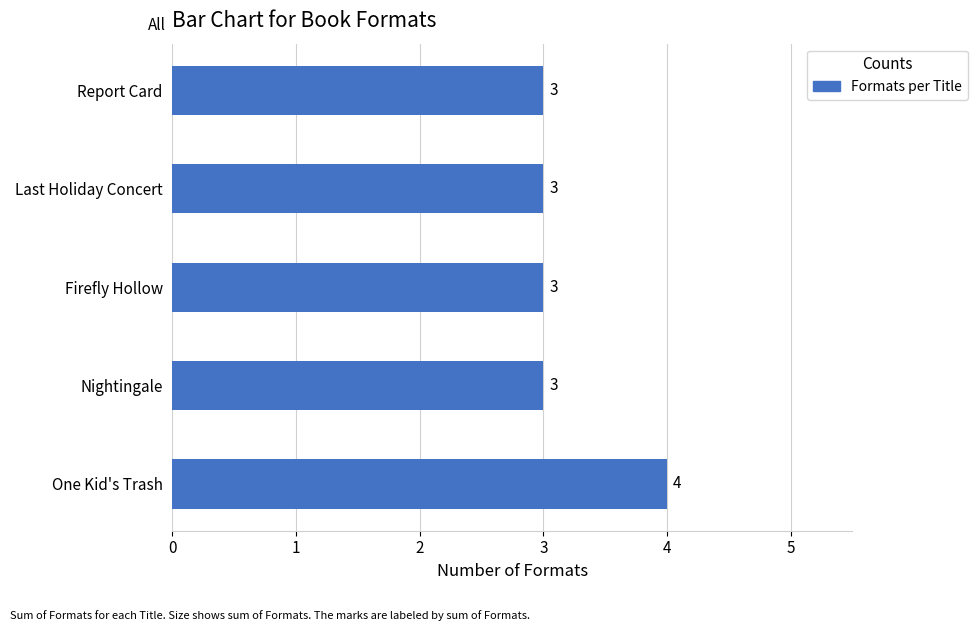

Is it true that the value at Last Holiday Concert is 5?

False